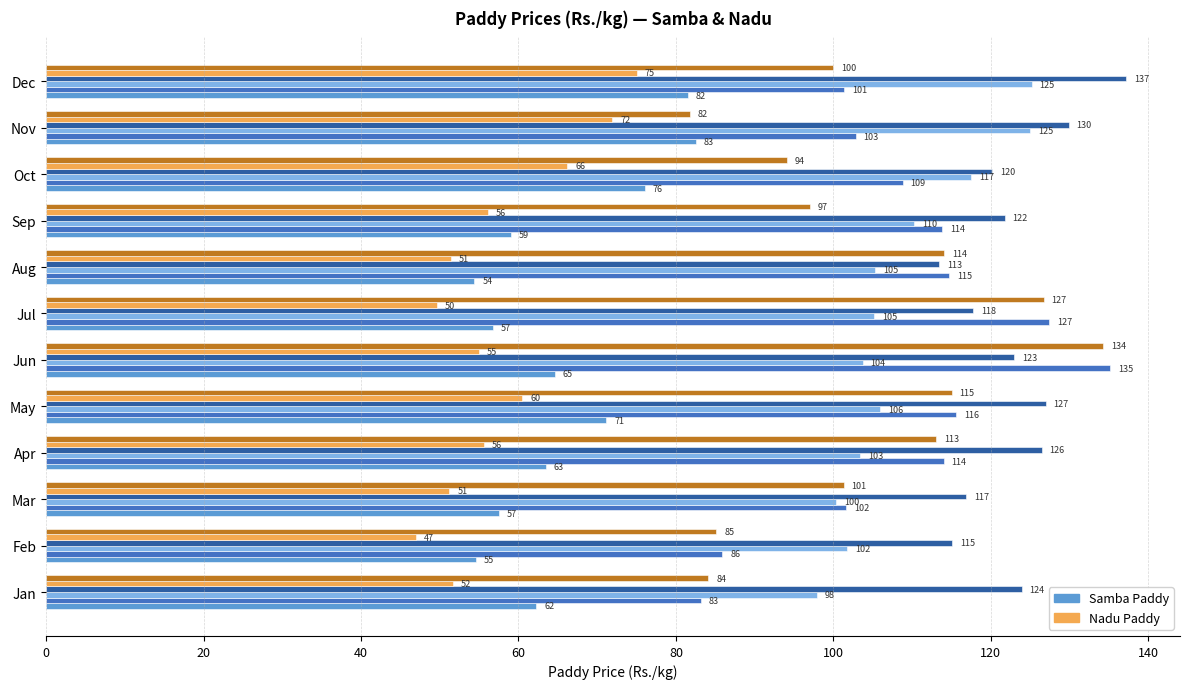

Which category has the lowest value across all series?

Feb